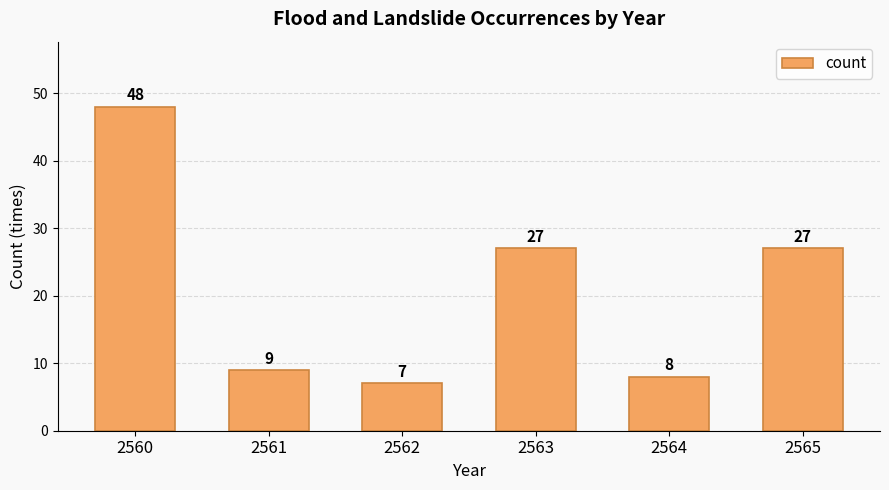

What is the difference between the maximum and second lowest values?

40